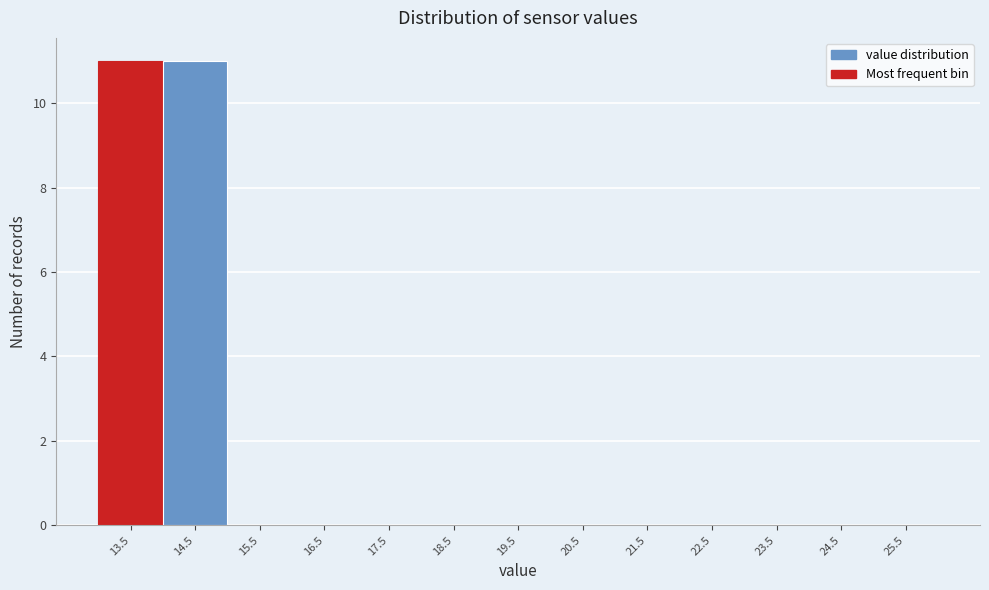

Reading left to right, extract all data points from this chart.

13.5=11	14.5=11	15.5=0	16.5=0	17.5=0	18.5=0	19.5=0	20.5=0	21.5=0	22.5=0	23.5=0	24.5=0	25.5=0